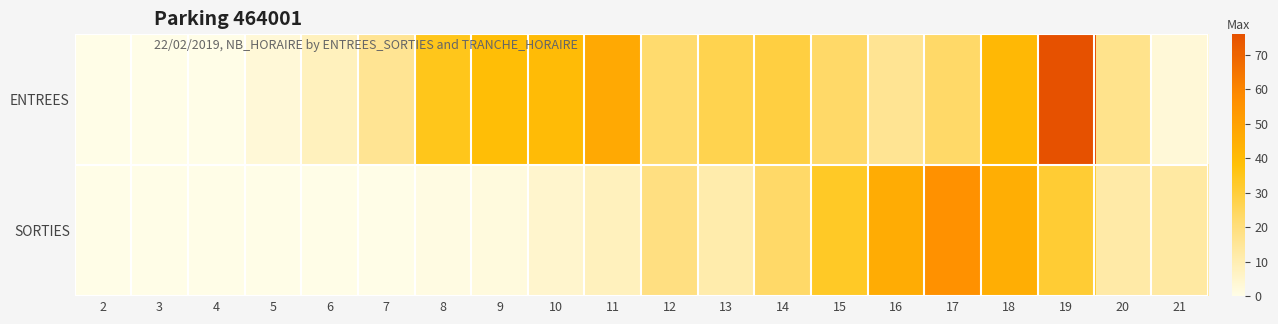

What is the difference between the highest and lowest values at 6?

8